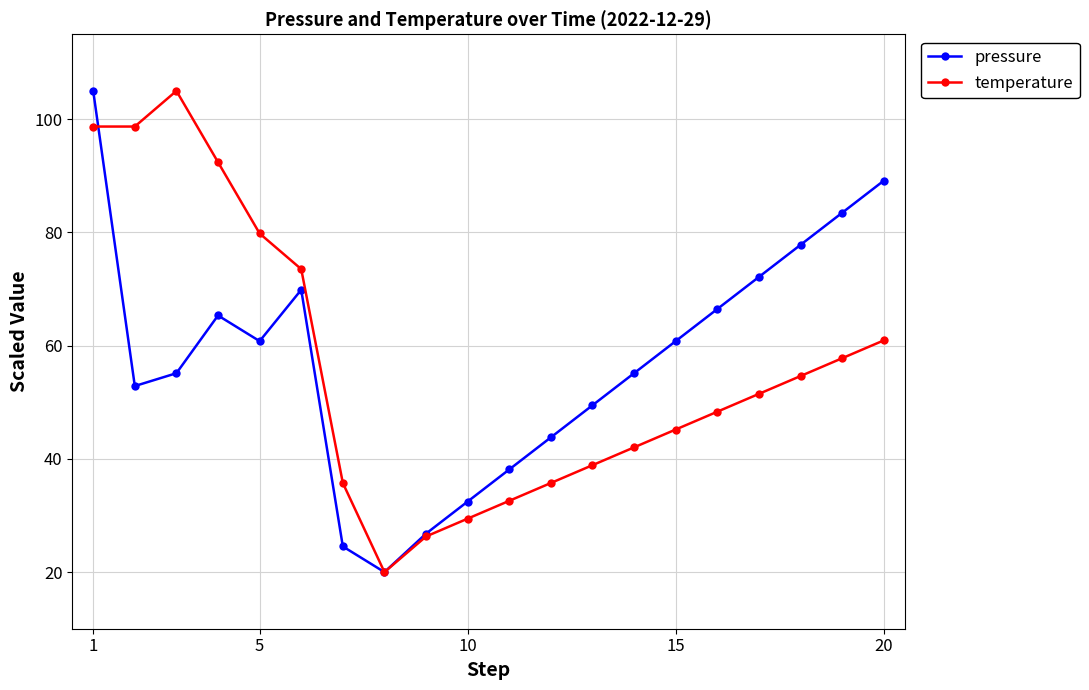

What is the value of the pressure point at the 1st from the left?

105.0